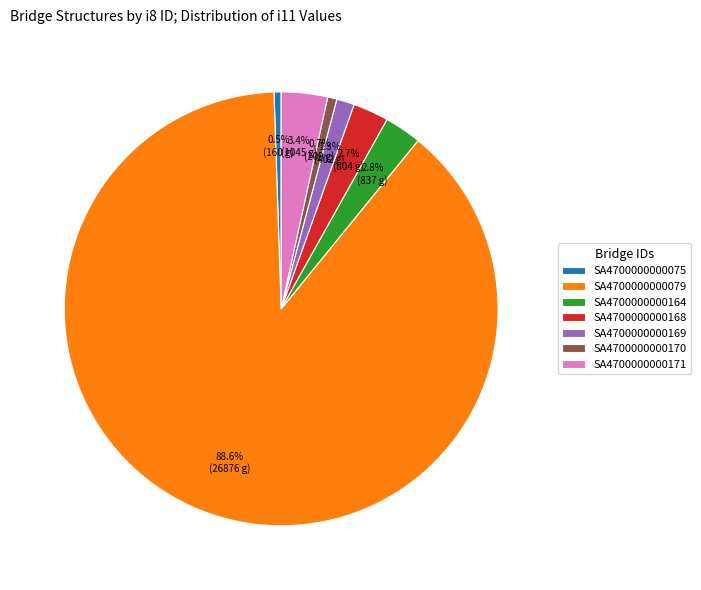

What percentage is the SA4700000000168 slice, to the nearest percent?

3%